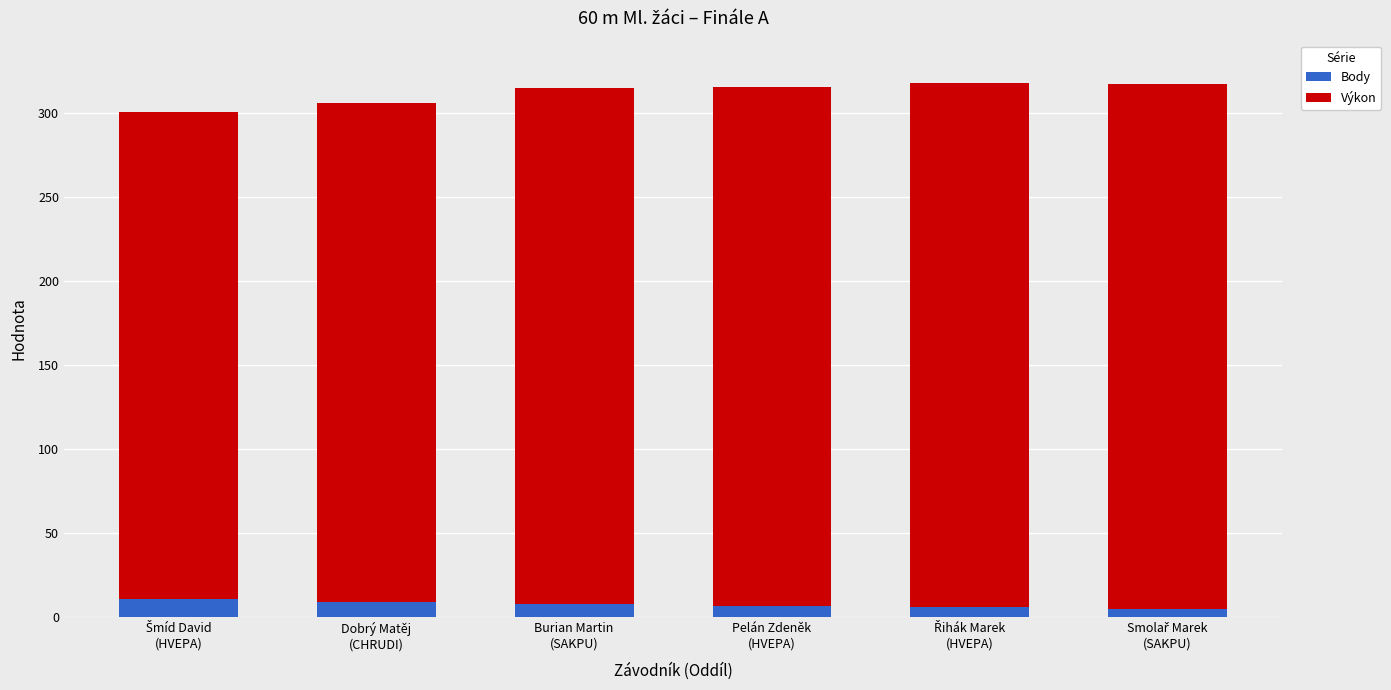

What is the maximum value for Body?

11.0